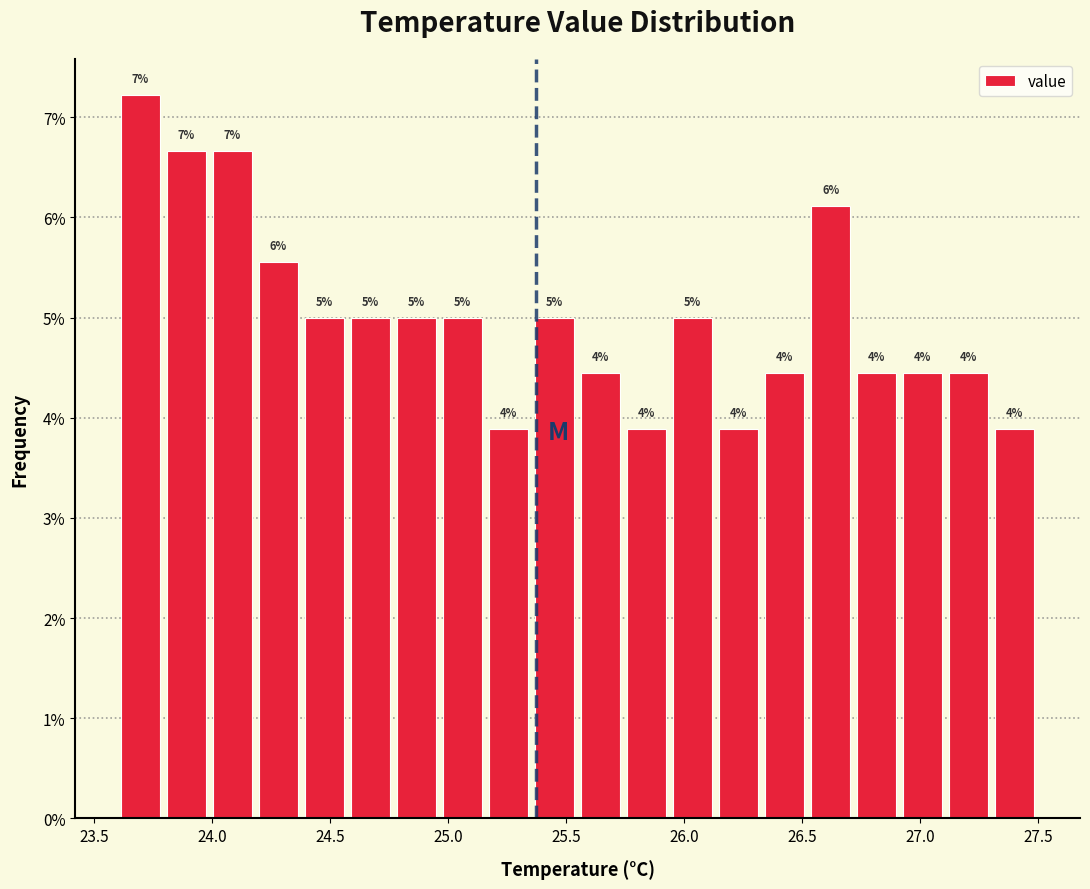

Read against the x-axis, roughly where is the centre of the tallest bar?

23.70